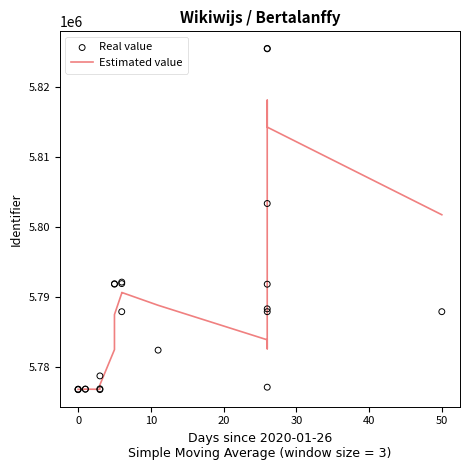

What is the ratio of the value at 2020-01-27 to the value at 2020-01-31?

1.0